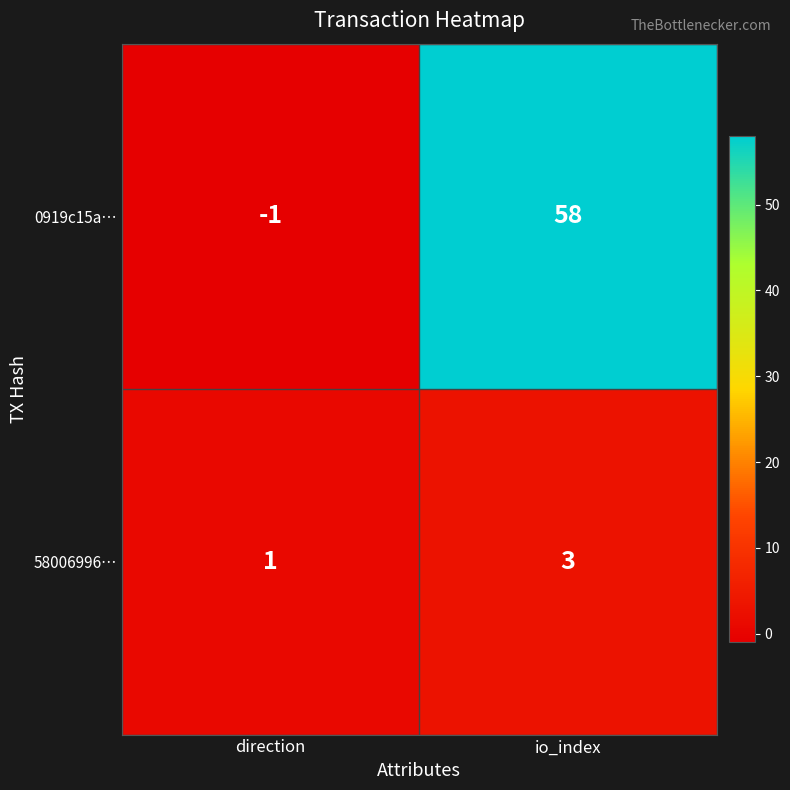

What is the greatest value displayed?

58